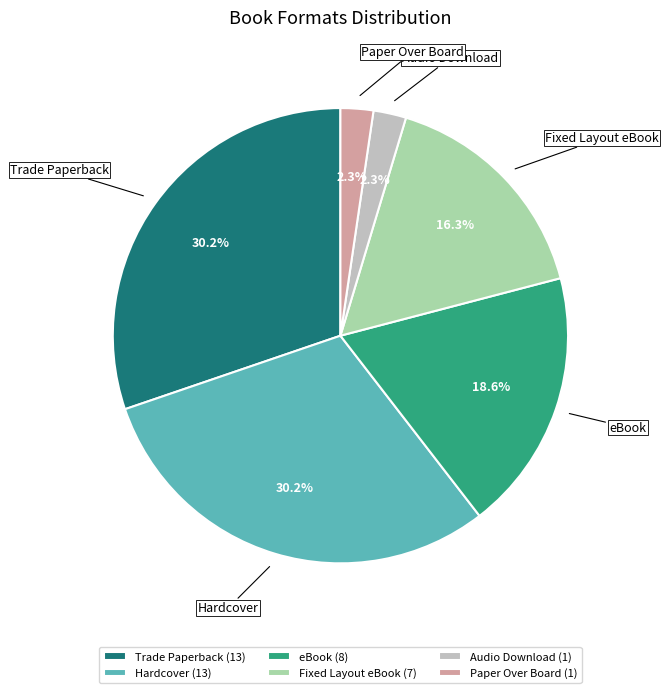

Does eBook represent more than half of the total?

No